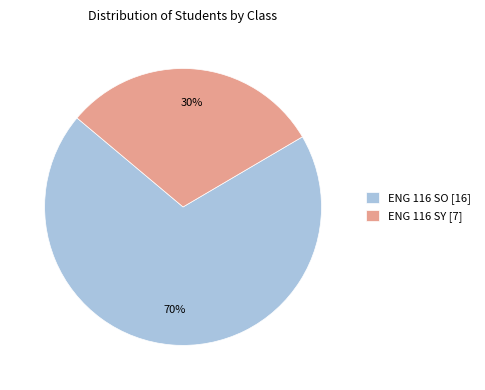

To the nearest percent, what portion does ENG 116 SO represent?

70%